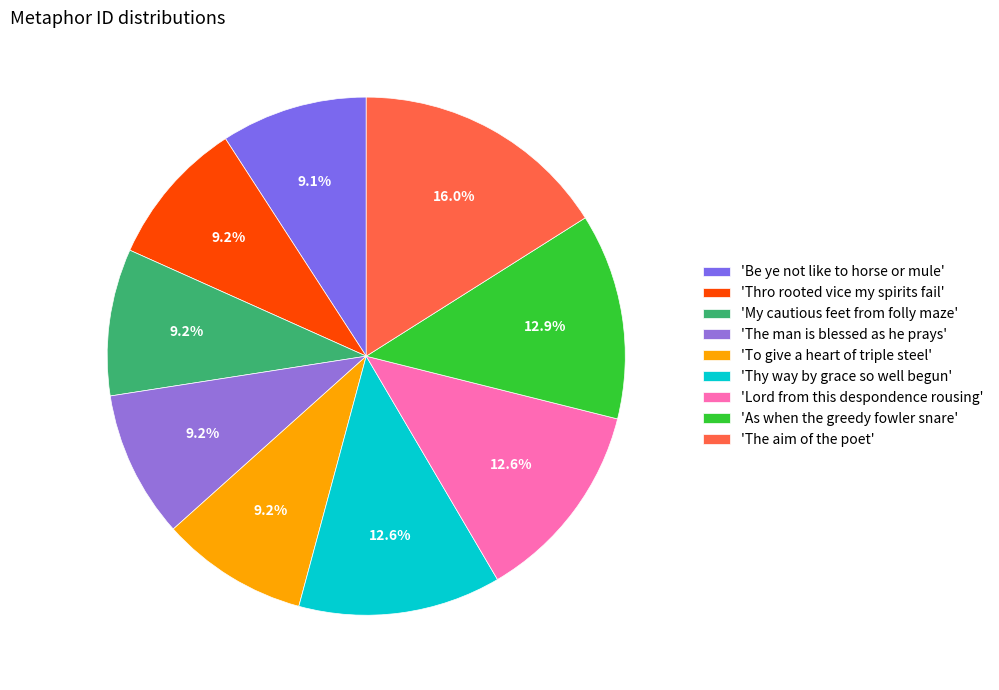

How many slices are in this pie chart?

9